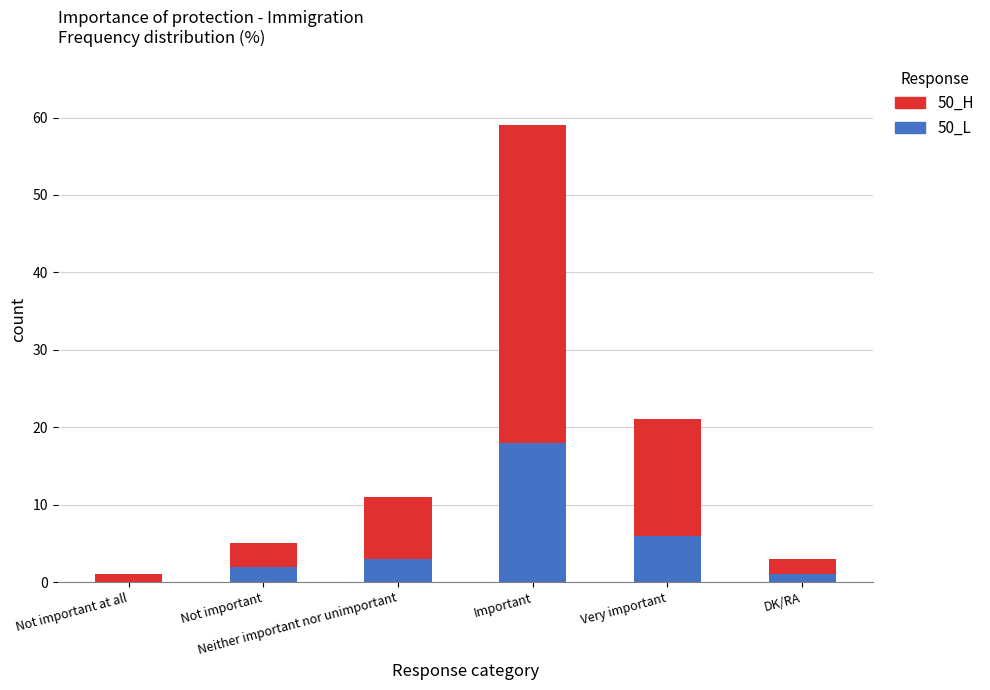

What is the sum of all 50_L values?

30